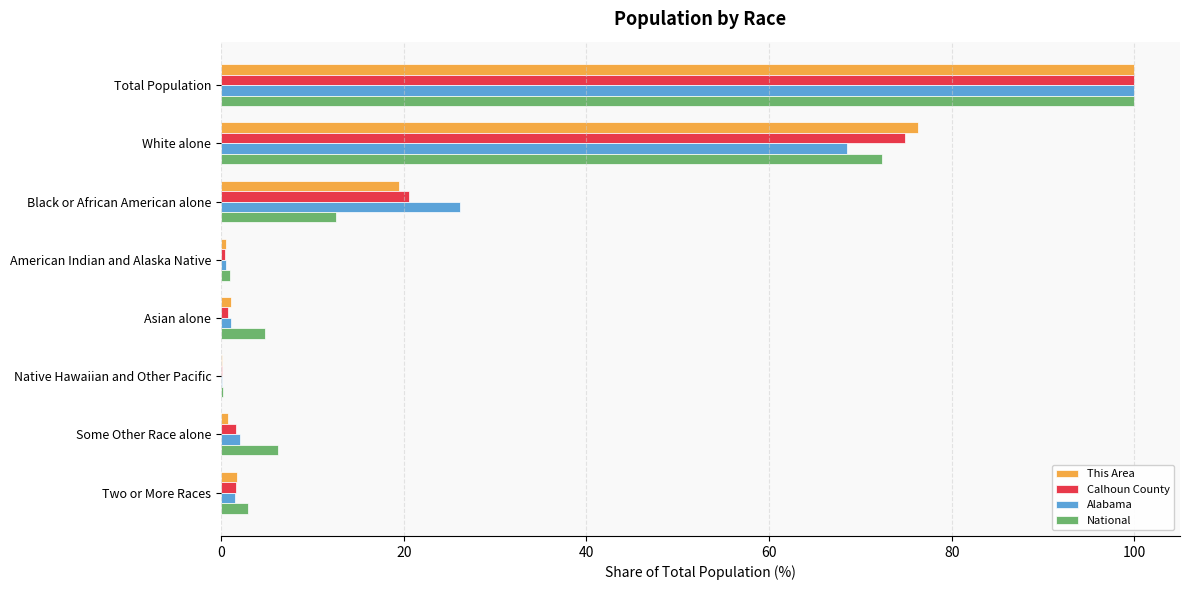

Which label corresponds to the largest value in the chart?

Total Population